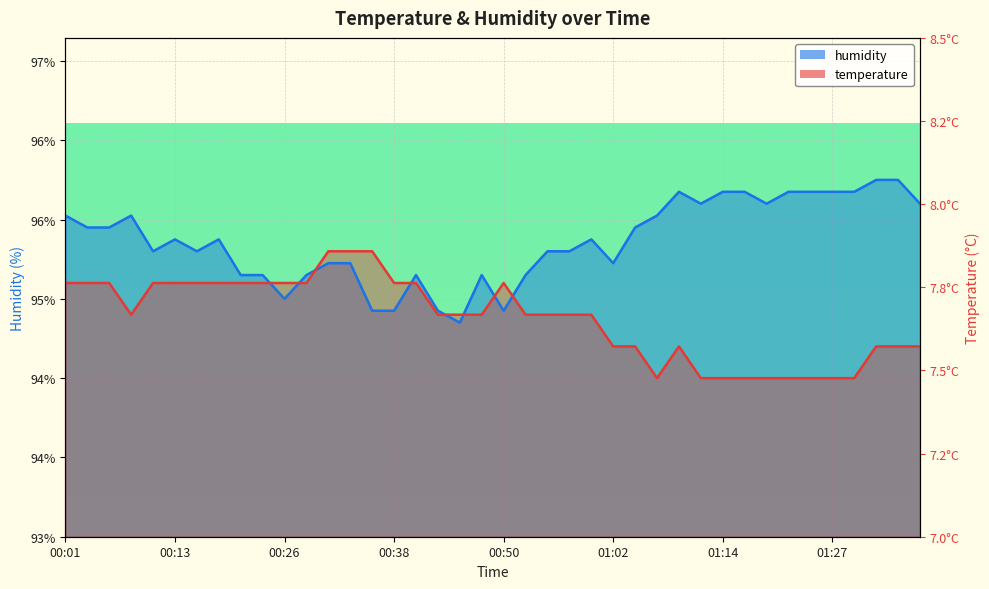

Rank the series at 00:26 from highest to lowest value.

temperature, humidity